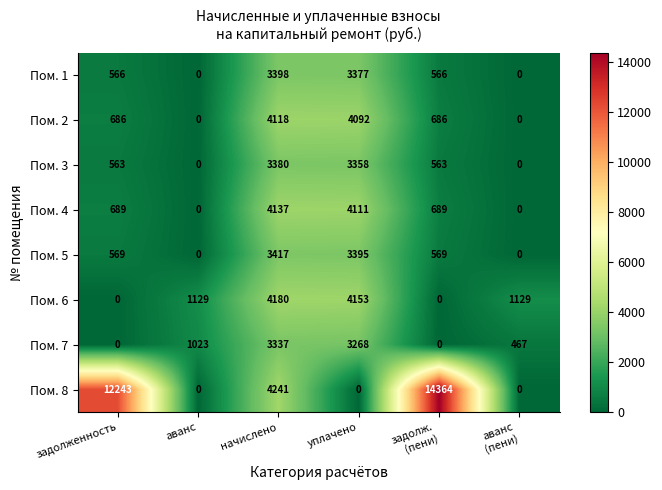

The value of Пом. 2 at аванс is -2066. True or false?

False